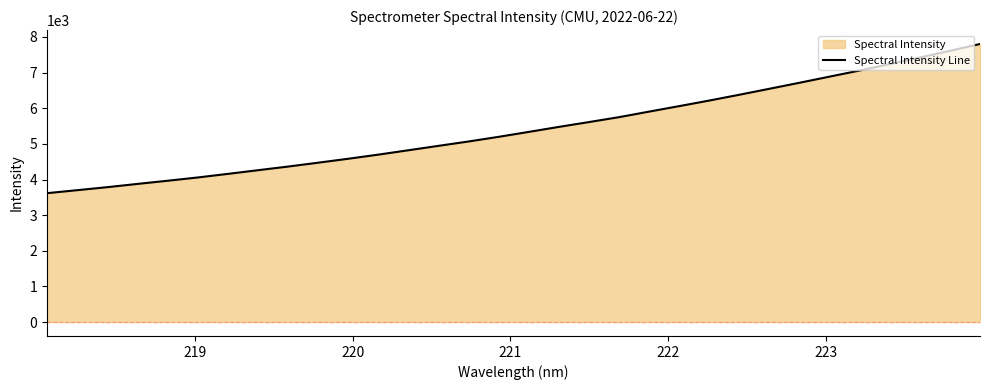

Reading right to left, what are all the values shown in this chart?

7802.8	7610.2	7422.8	7239.9	7059.2	6887.6	6715.3	6546.8	6379.2	6216.2	6059.9	5905.9	5750.1	5612.2	5476.8	5336.4	5198.1	5067.6	4945.0	4821.0	4698.6	4582.3	4471.9	4363.2	4261.1	4157.5	4057.0	3965.2	3876.4	3785.0	3700.5	3616.9